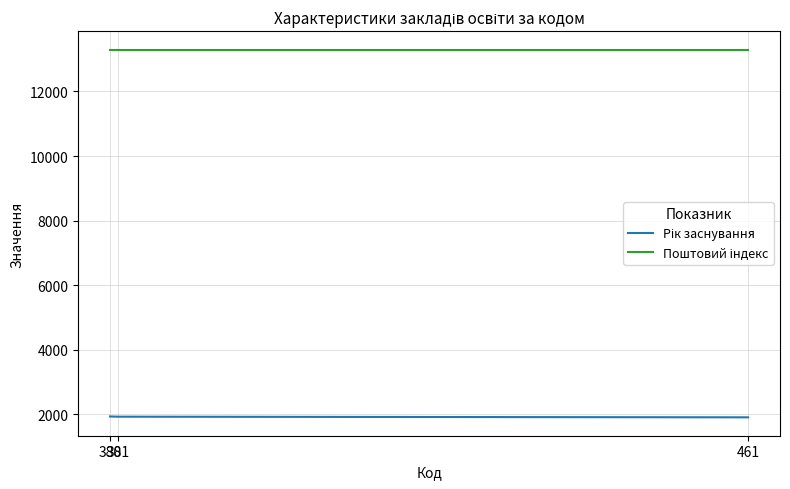

What is the smallest value displayed?

1903